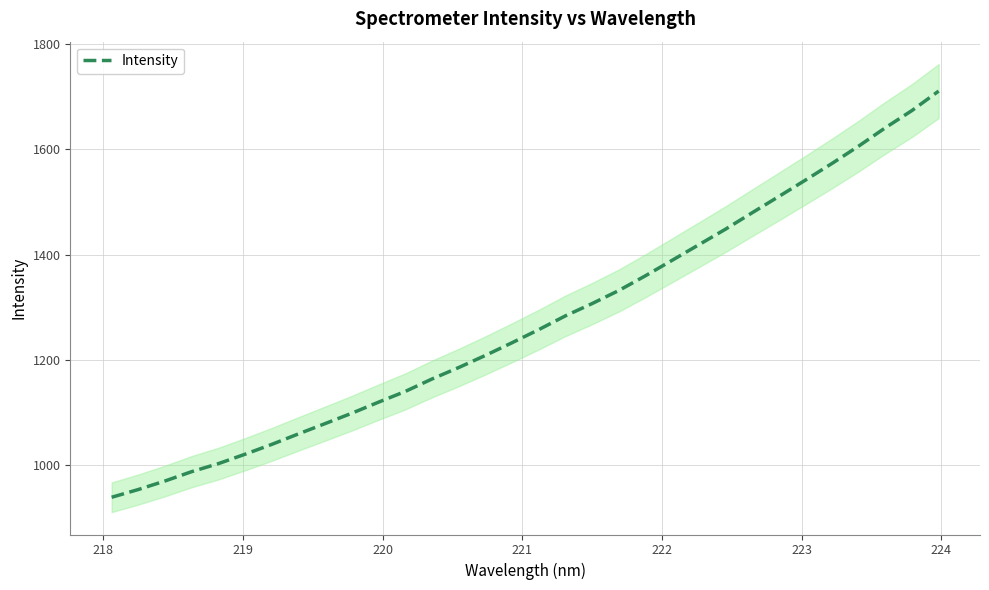

Reading left to right, extract all data points from this chart.

939.1	953.9	970.0	987.8	1003.0	1020.9	1039.6	1059.6	1079.2	1098.9	1119.9	1140.2	1163.8	1185.6	1208.6	1232.7	1257.6	1283.8	1307.1	1331.8	1359.9	1389.3	1418.8	1448.3	1479.6	1510.4	1541.6	1573.4	1606.3	1641.1	1673.9	1710.8